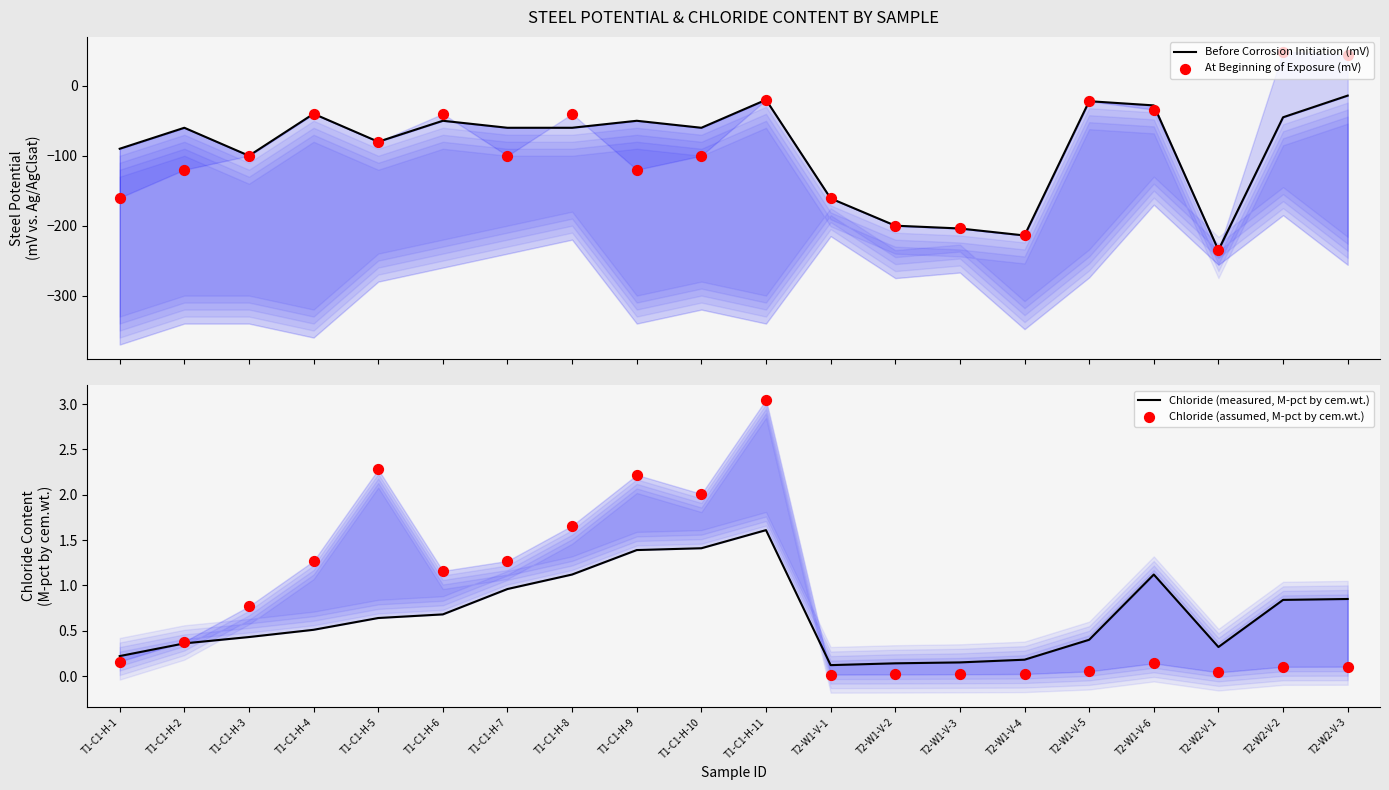

Which series has the widest spread of Y values?

At Beginning of Exposure (mV)